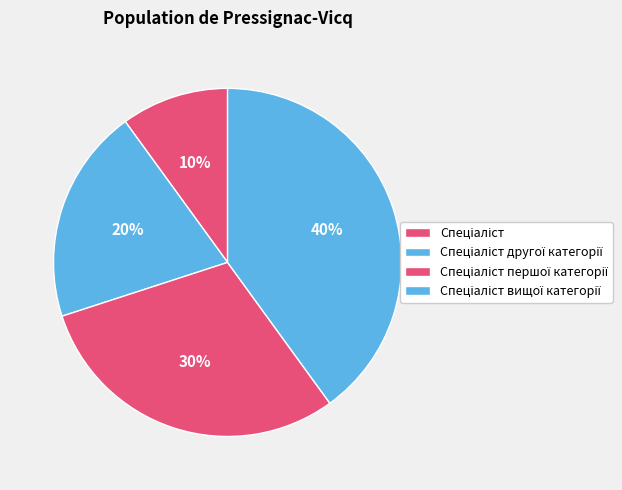

Count the number of slices in the pie.

4